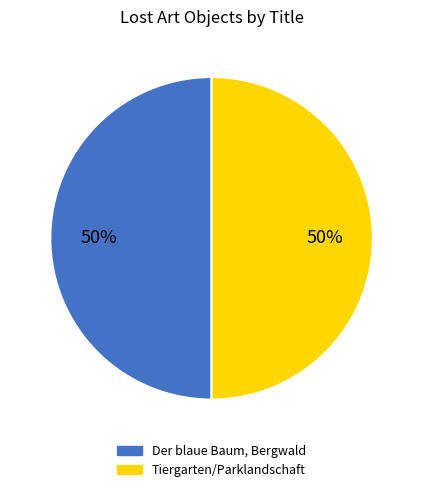

To the nearest percent, what is the combined percentage of Der blaue Baum, Bergwald and Tiergarten/Parklandschaft?

100%